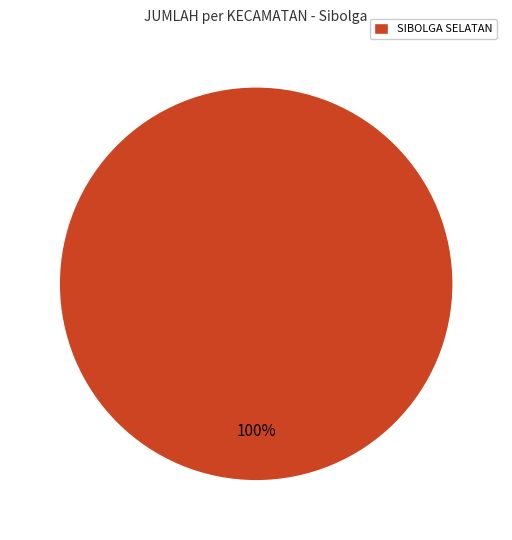

True or false: SIBOLGA SELATAN accounts for 100% of the total.

True